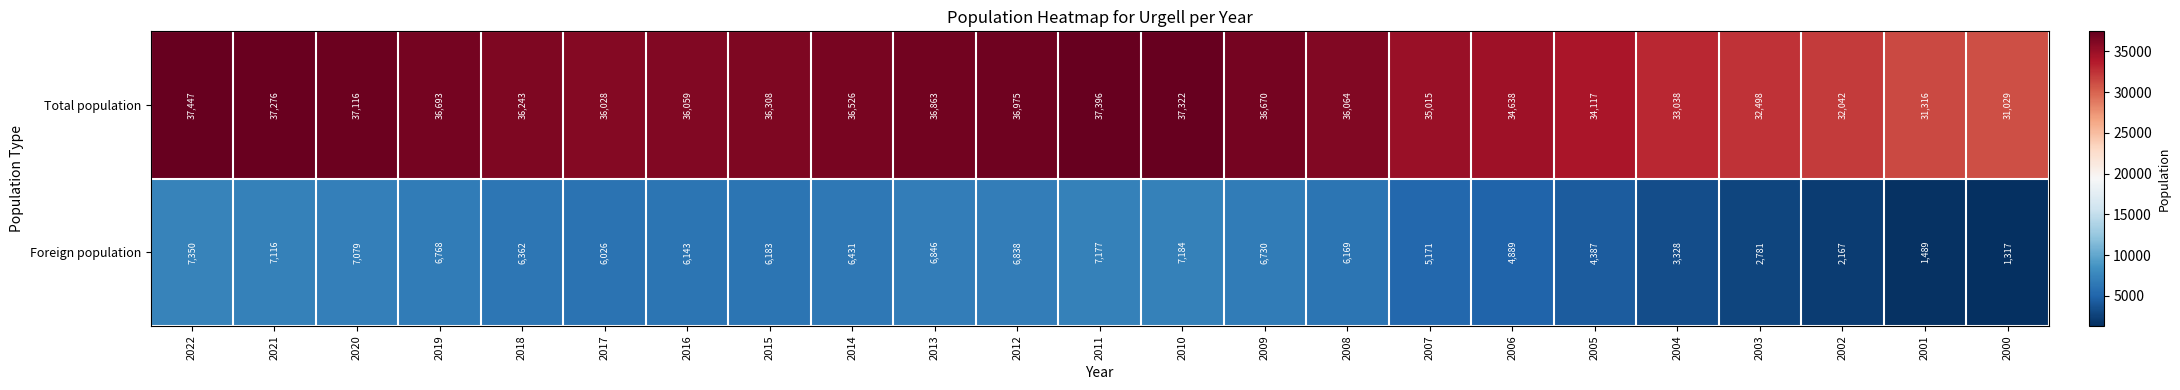

At how many categories does at least one series exceed 1359?

23